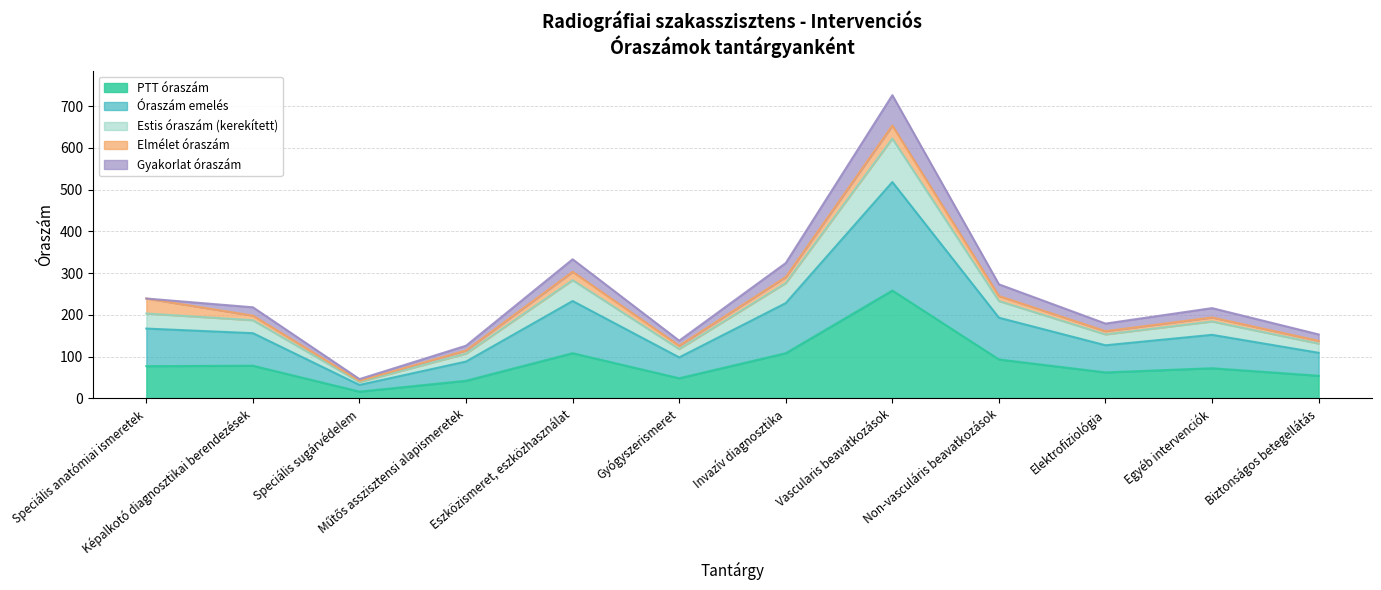

How many lines are shown in the chart?

5